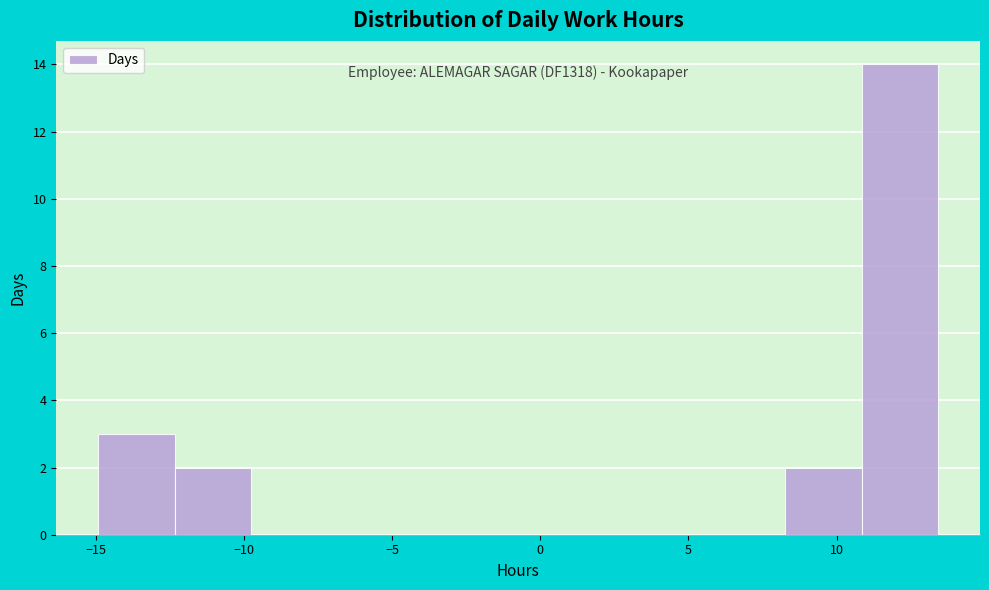

Which range on the x-axis has the tallest bar?

11.0 to 13.5